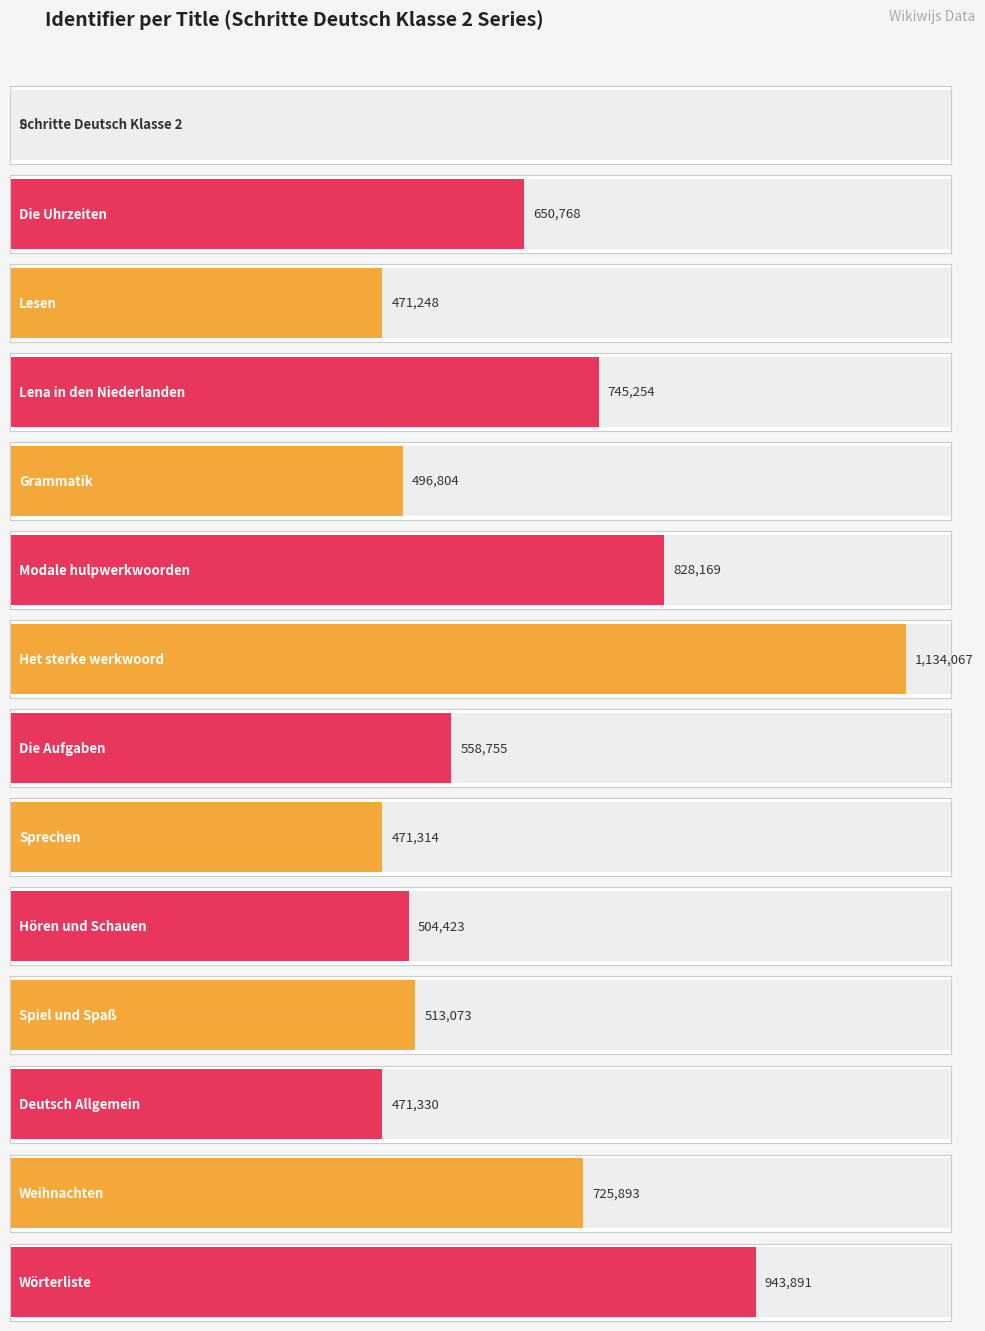

Rank the categories by value from lowest to highest.

Schritte Deutsch Klasse 2, Lesen, Sprechen, Deutsch Allgemein, Grammatik, Hören und Schauen, Spiel und Spaß, Die Aufgaben, Die Uhrzeiten, Weihnachten, Lena in den Niederlanden, Modale hulpwerkwoorden, Wörterliste, Het sterke werkwoord